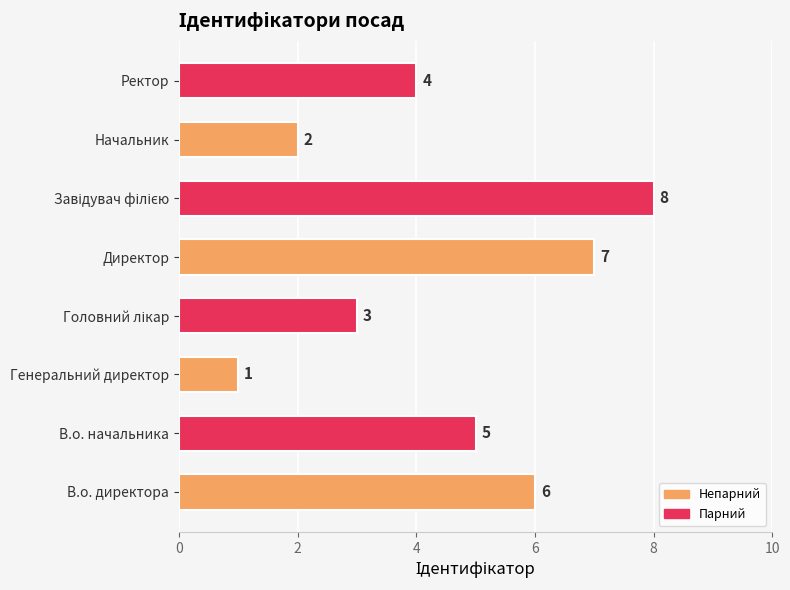

What is the sum of all values?

36